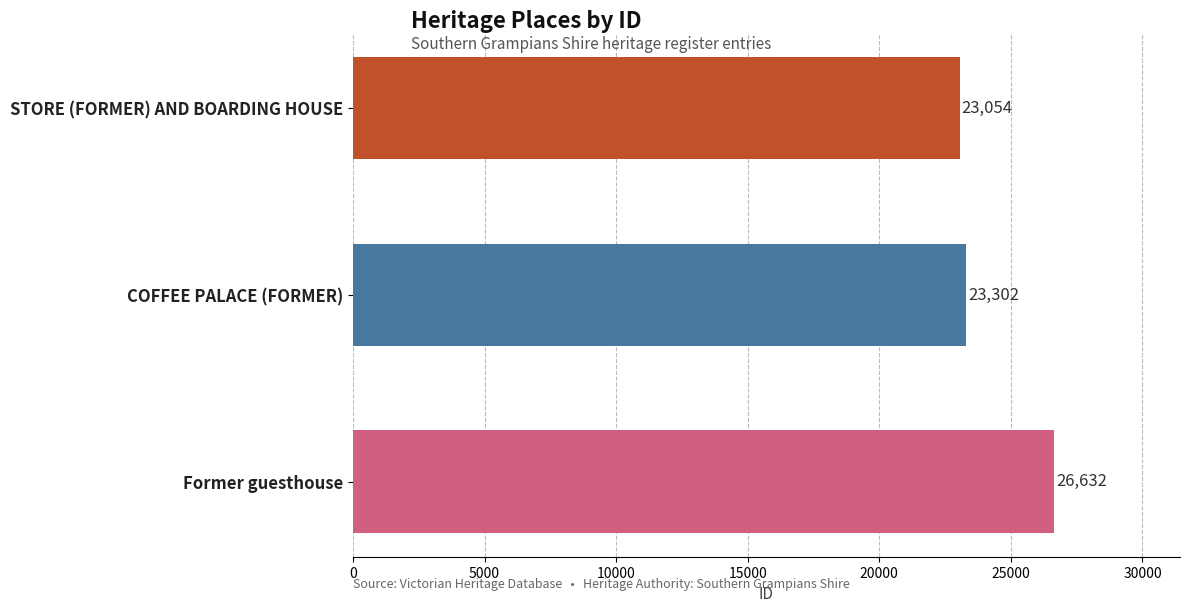

Are the bars horizontal?

Yes